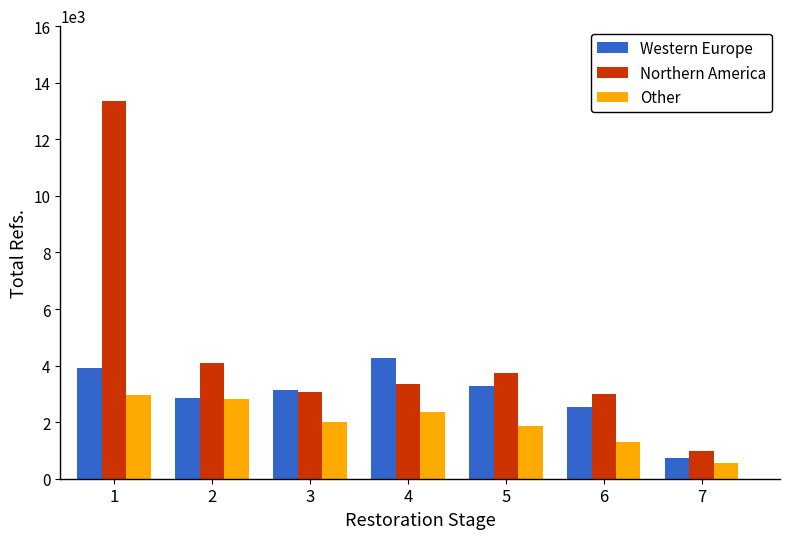

List the series in order of their overall mean, highest first.

Northern America, Western Europe, Other